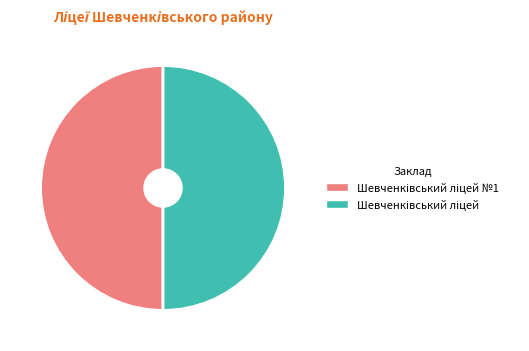

Which slice is the smallest?

Шевченківський ліцей